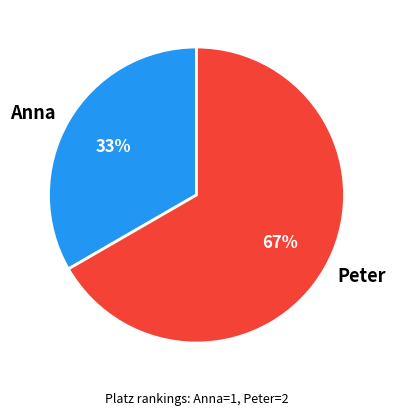

Count the number of slices in the pie.

2